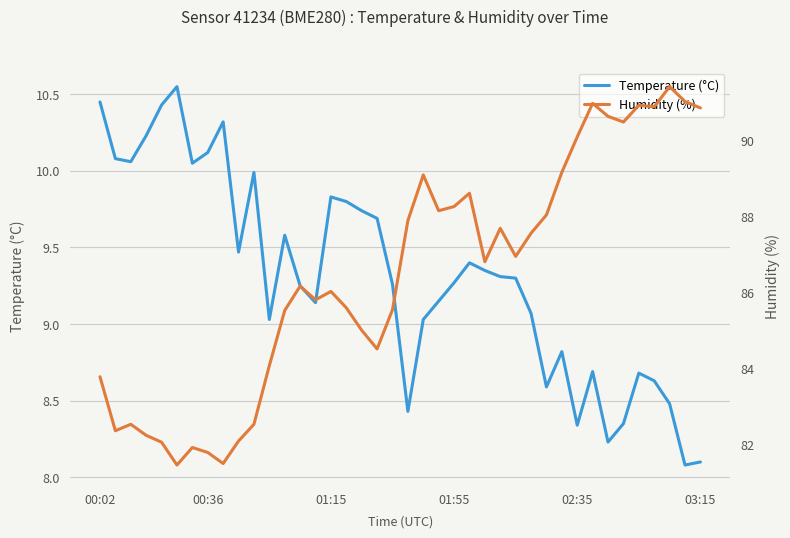

List the series in order of their peak value, highest first.

Humidity (%), Temperature (°C)